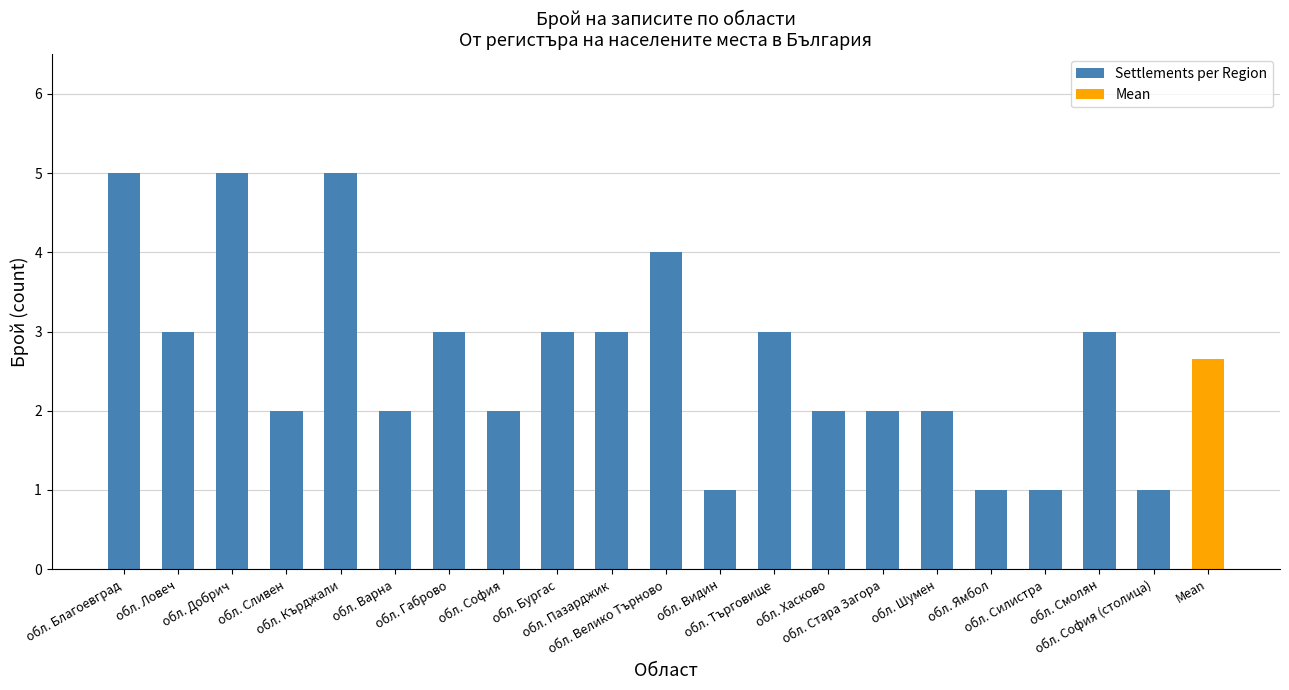

What is the difference between the values at обл. Варна and обл. Велико Търново?

2